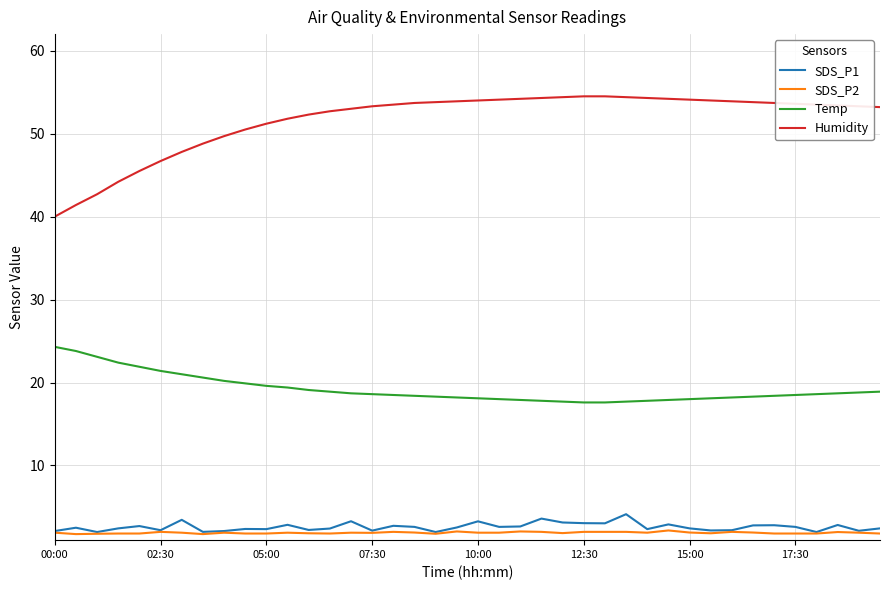

What is the difference between the maximum and minimum values in the SDS_P2 series?

0.4